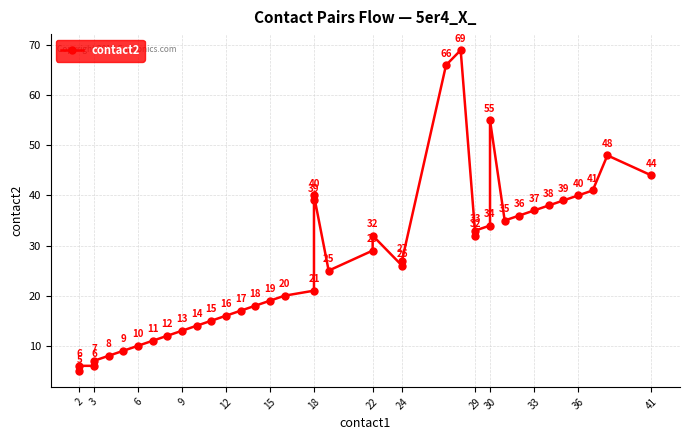

True or false: the data has more than 2 interior local peaks.

True